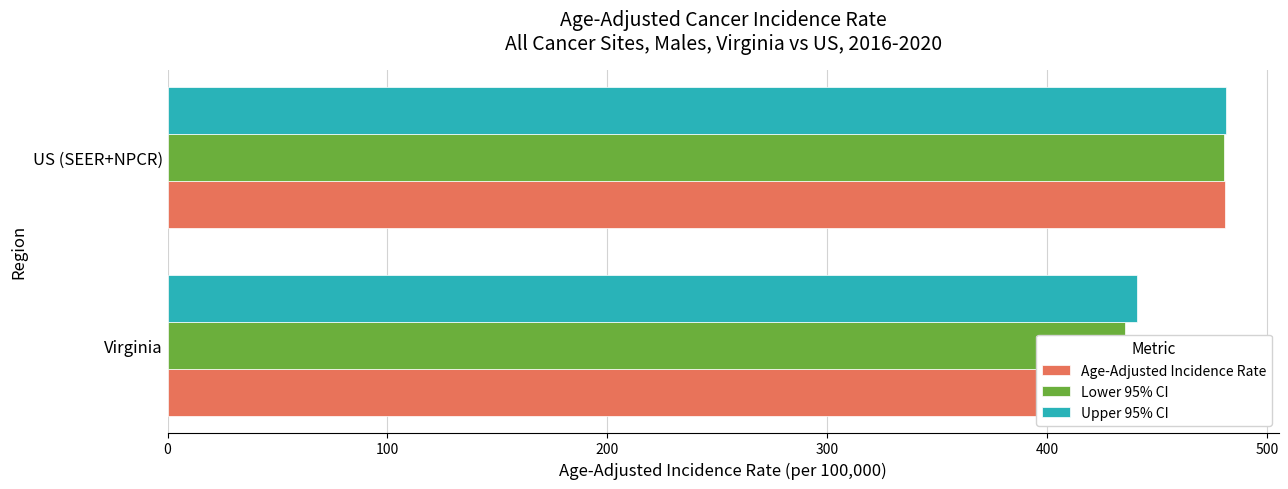

Which series changed the most between Virginia and US (SEER+NPCR)?

Lower 95% CI